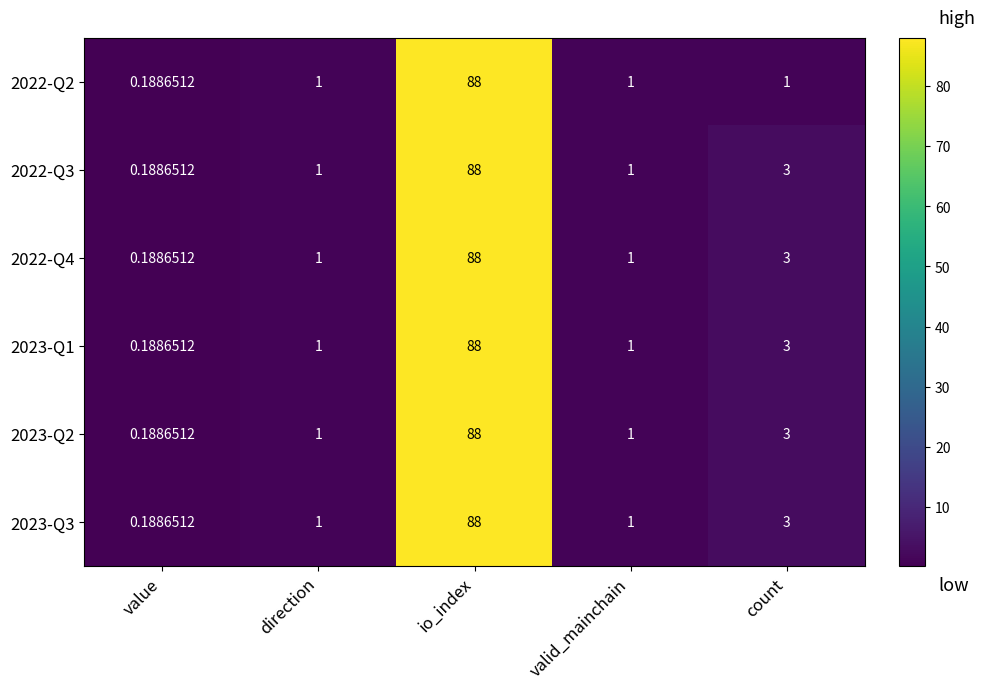

Is the value of 2022-Q3 at count greater than the value of 2023-Q3 at valid_mainchain?

Yes